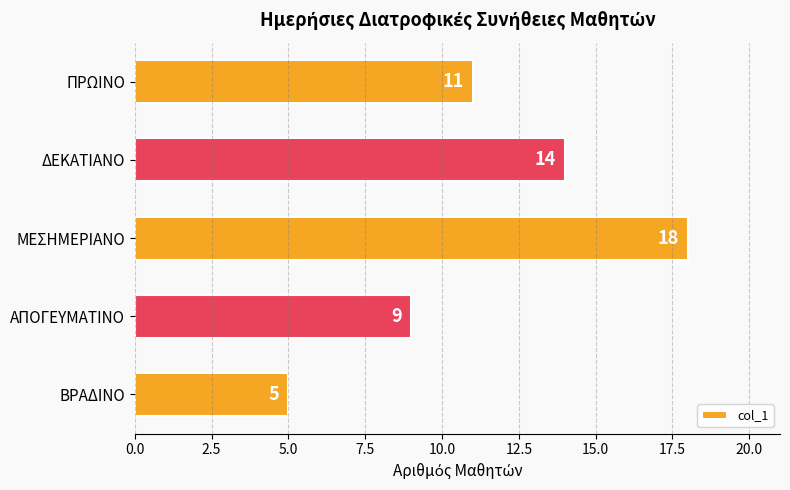

What is the value of the 5th bar from the top?

5